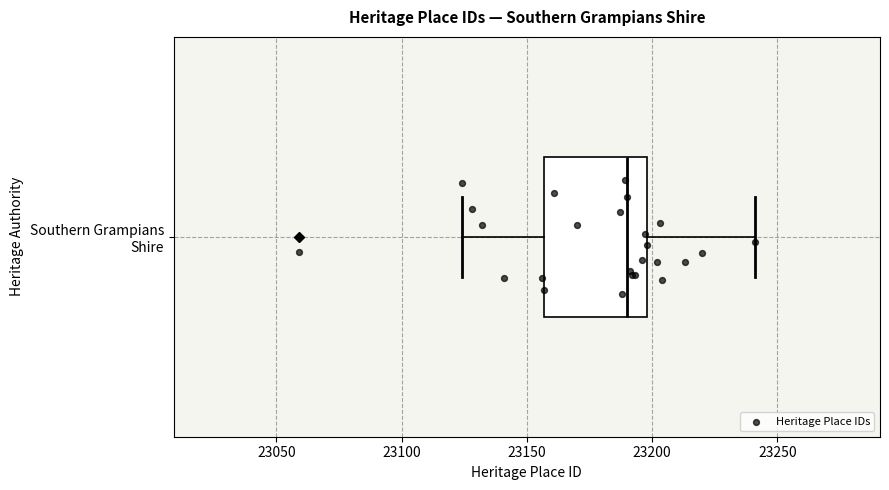

Where does the left whisker of the box for Southern Grampians Shire end on the x-axis? The values are not printed on the chart, so give them approximately, as read against the axis.

23125